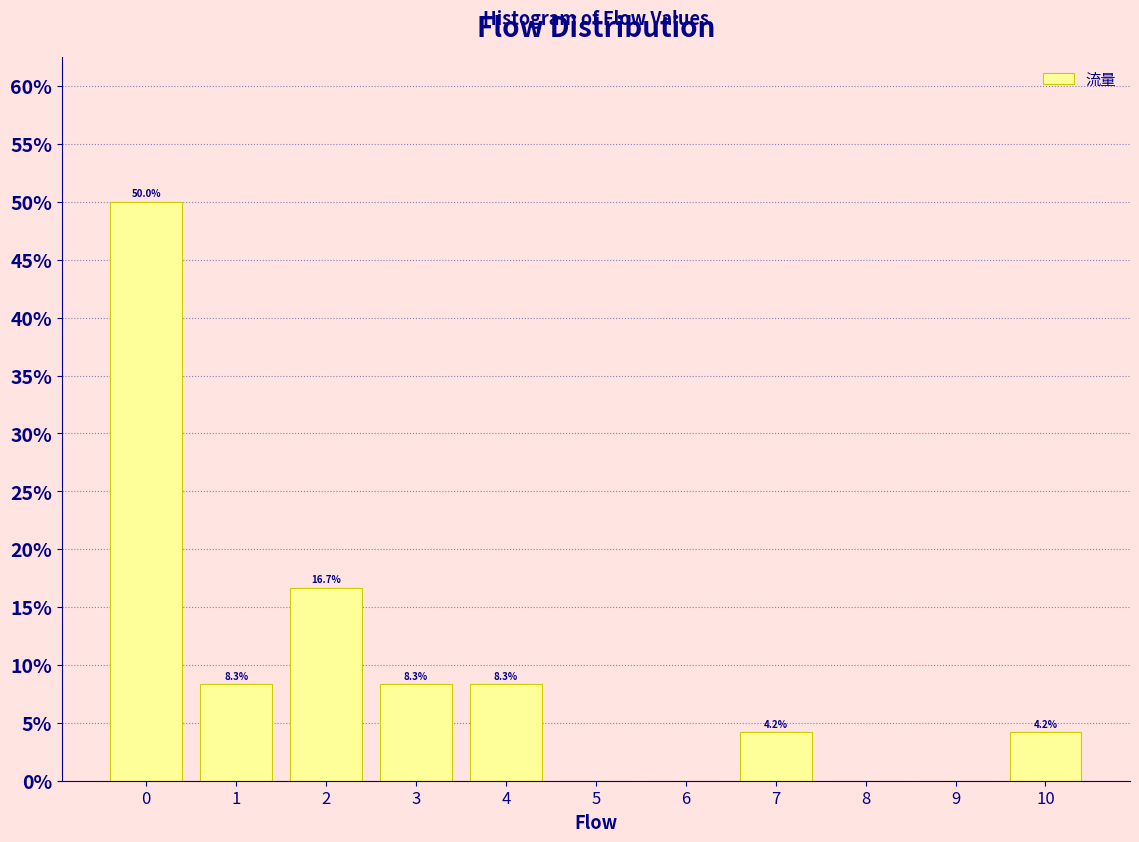

Which range on the x-axis has the tallest bar?

-0.5 to 0.5